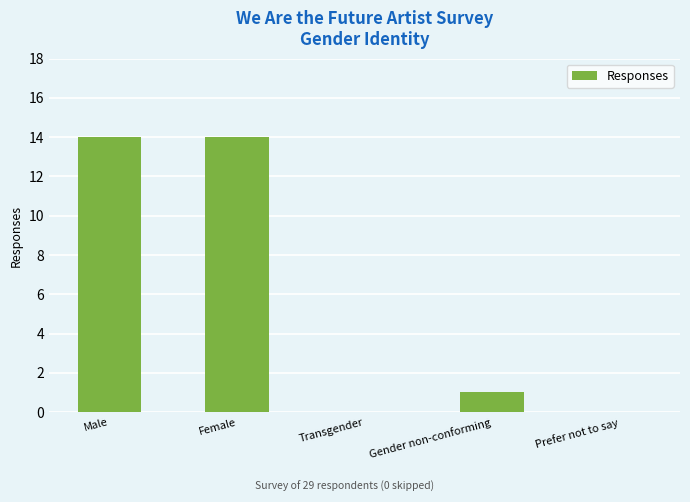

What is the maximum value shown in the chart?

14